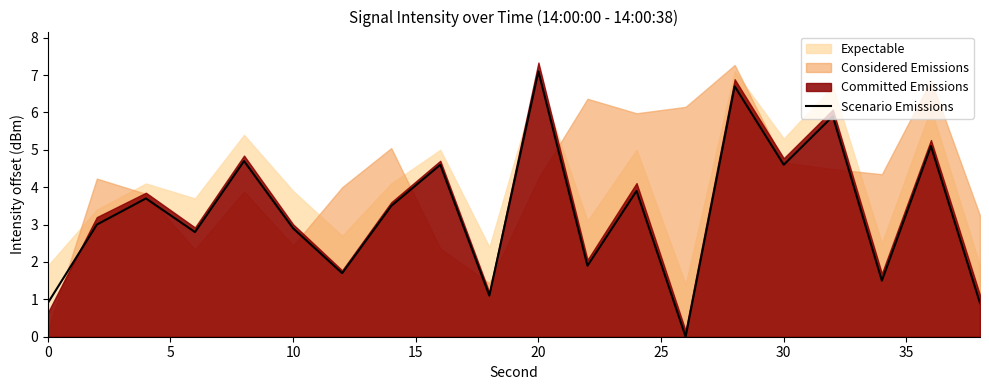

Does the chart have visible grid lines?

No